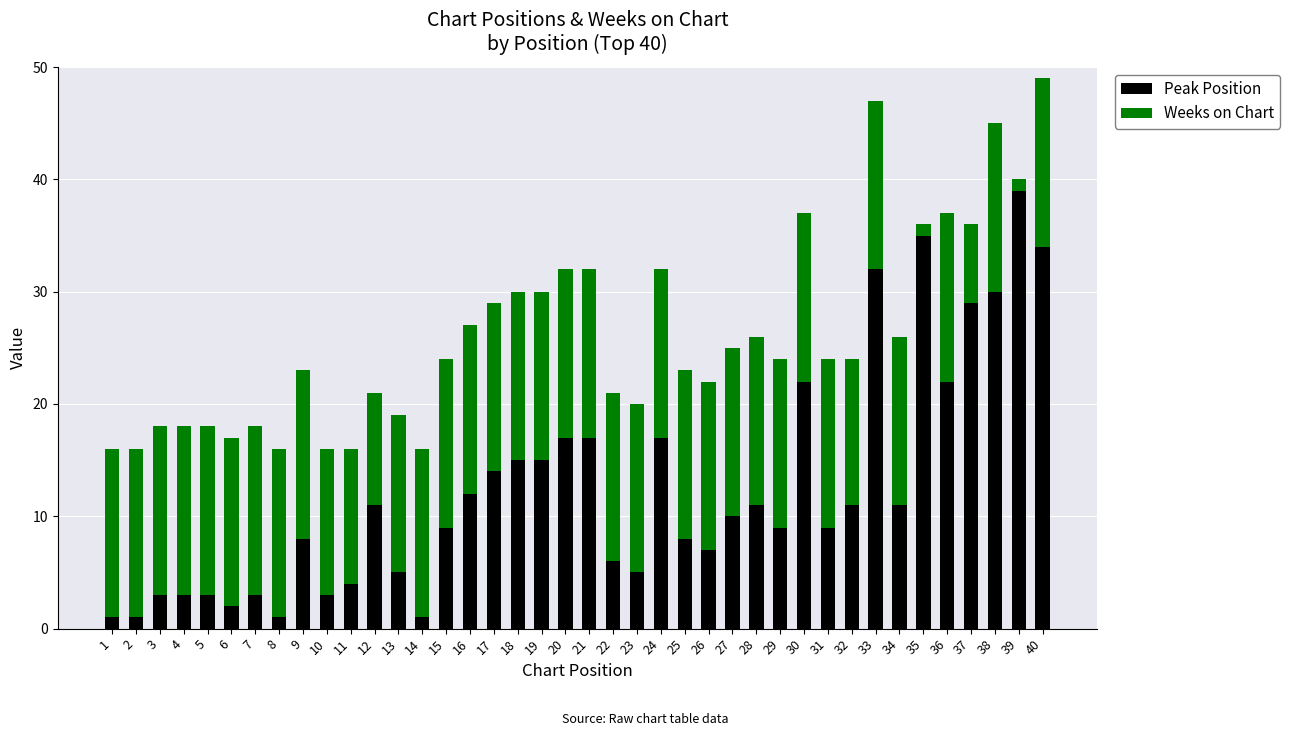

The value of Peak Position at 4 is 5. True or false?

False